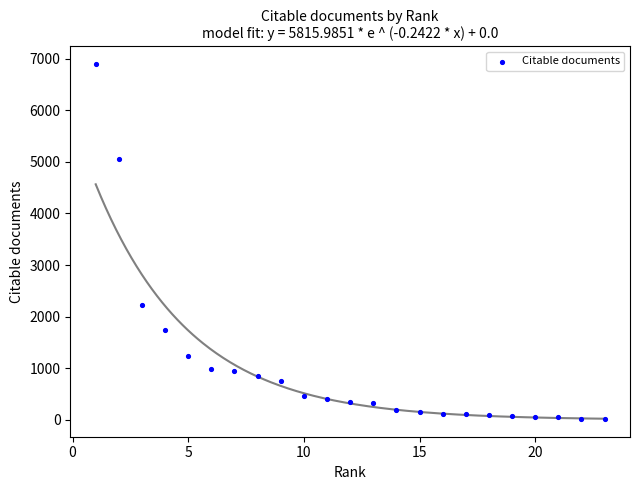

What Y value in the scatter plot is closest to 3455?

2219